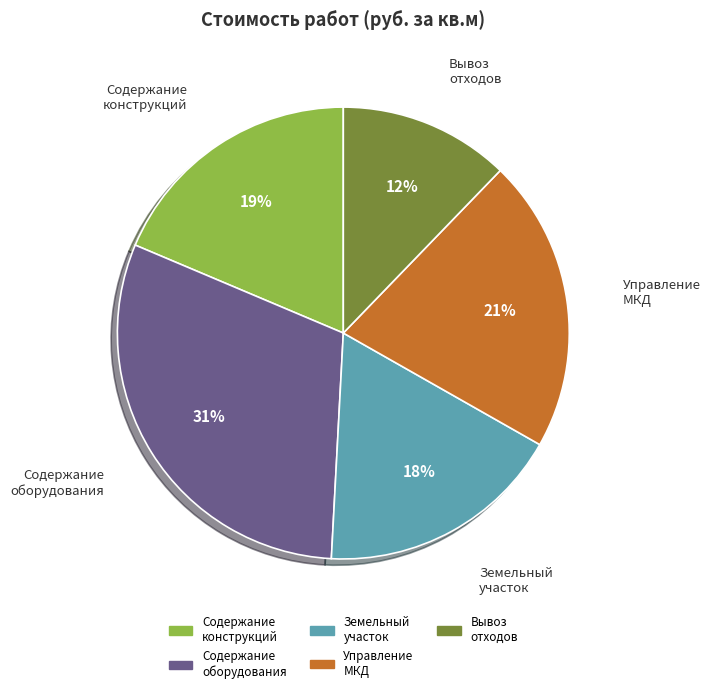

Does Содержание конструкций represent more than half of the total?

No